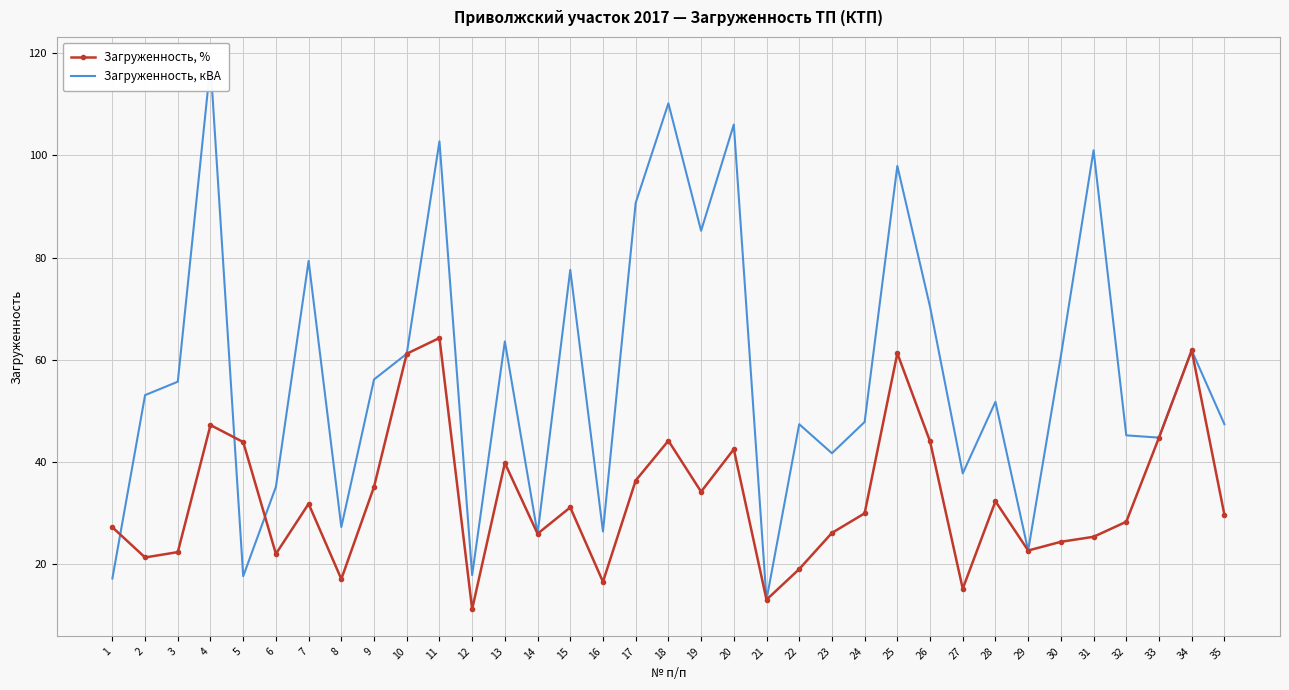

How many intersections are there between Загруженность, % and Загруженность, кВА?

3